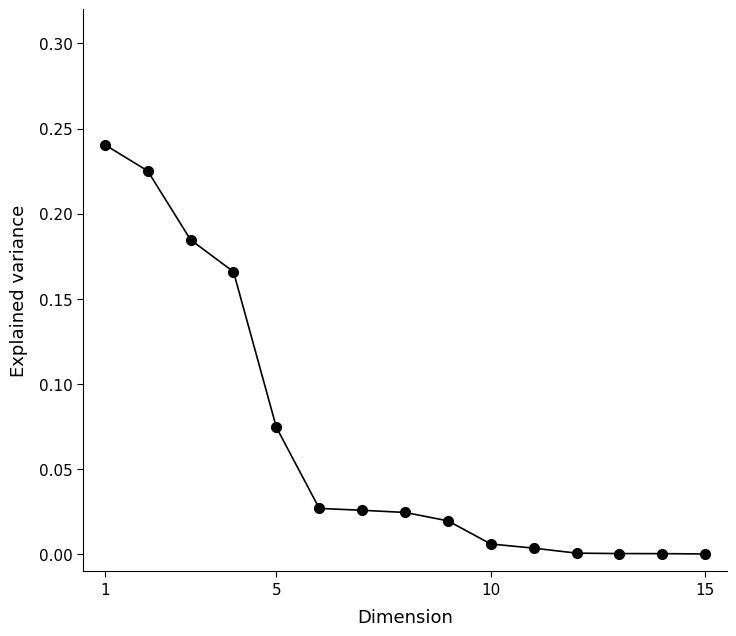

What is the sum of all values?

1.0